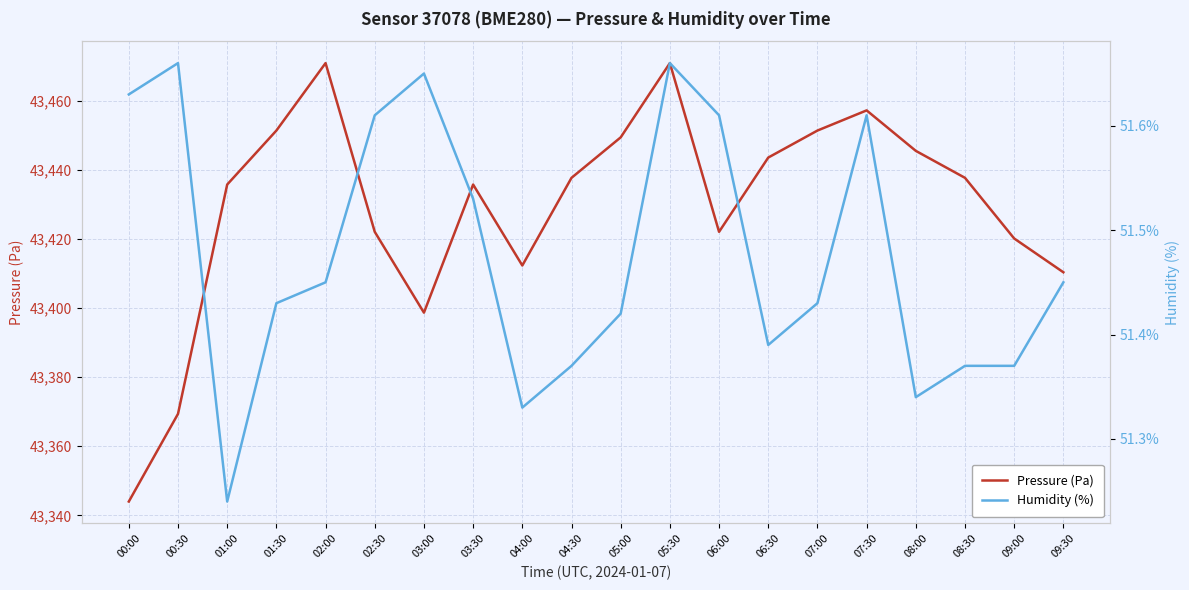

Reading left to right, what are all the values shown in this chart?

Pressure (Pa): 43344.0	43369.4	43435.8	43451.4	43470.9	43422.1	43398.7	43435.8	43412.3	43437.7	43449.4	43470.9	43422.1	43443.6	43451.4	43457.2	43445.5	43437.7	43420.2	43410.4
Humidity (%): 51.6	51.7	51.2	51.4	51.5	51.6	51.6	51.5	51.3	51.4	51.4	51.7	51.6	51.4	51.4	51.6	51.3	51.4	51.4	51.5